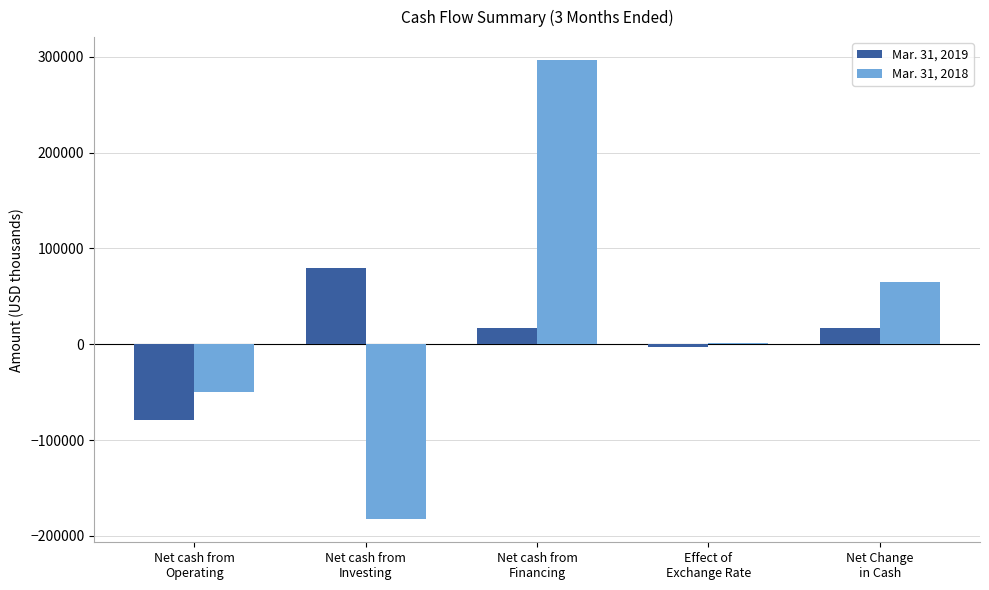

The Mar. 31, 2019 series shows -78546 at Net cash from
Operating. True or false?

True